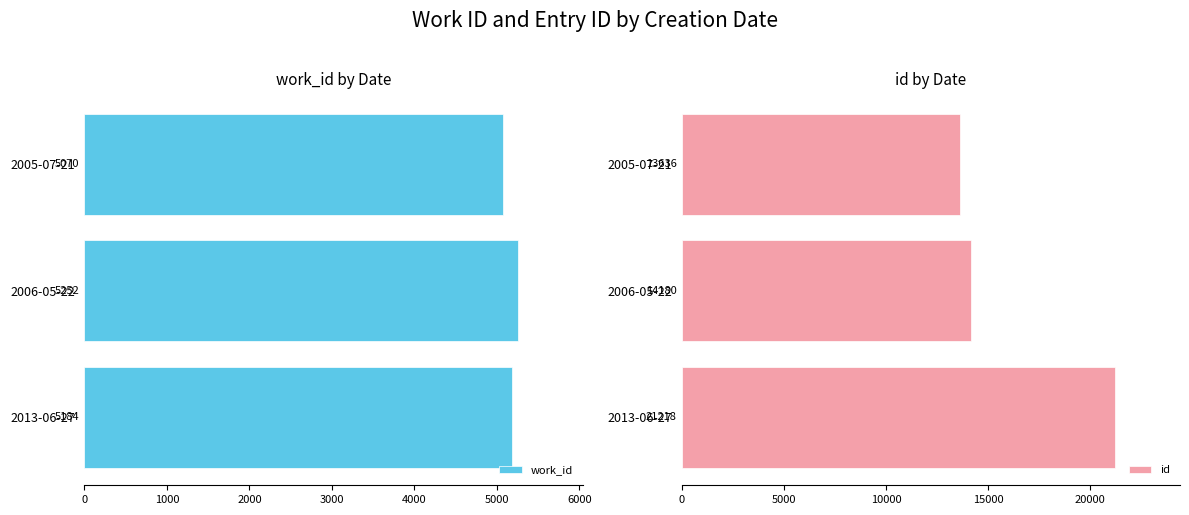

What is the minimum value for id?

13636